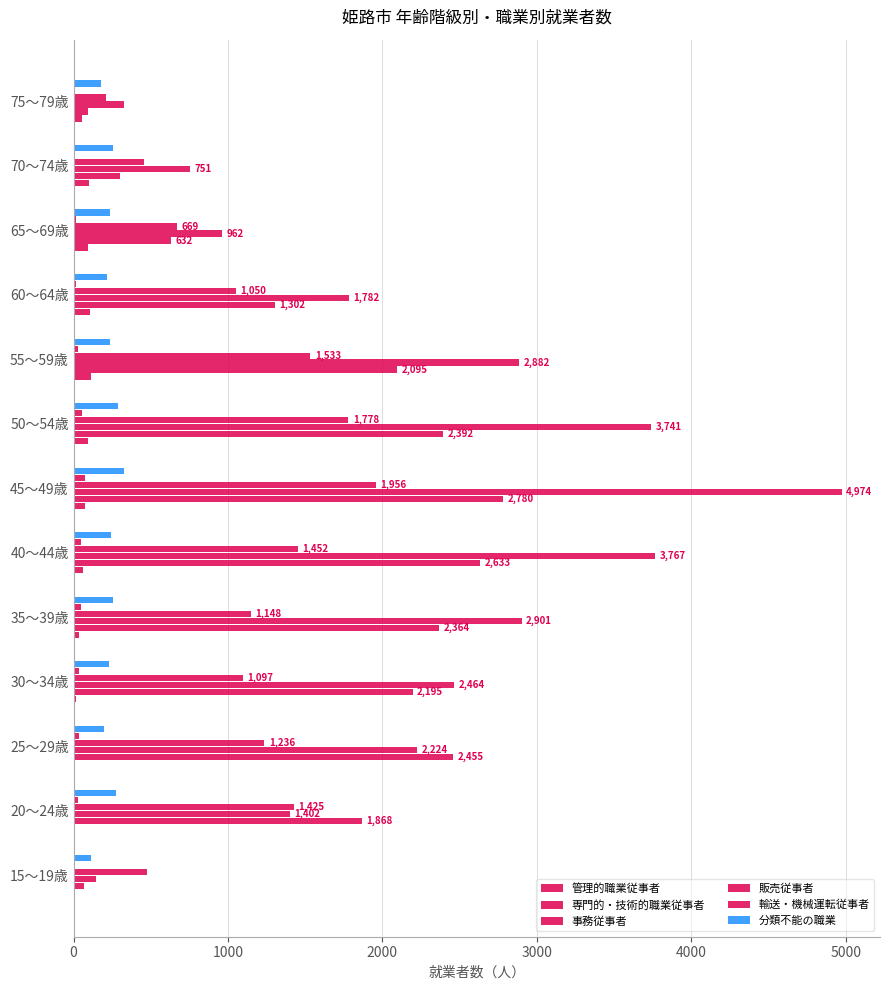

How many series are shown in this chart?

6